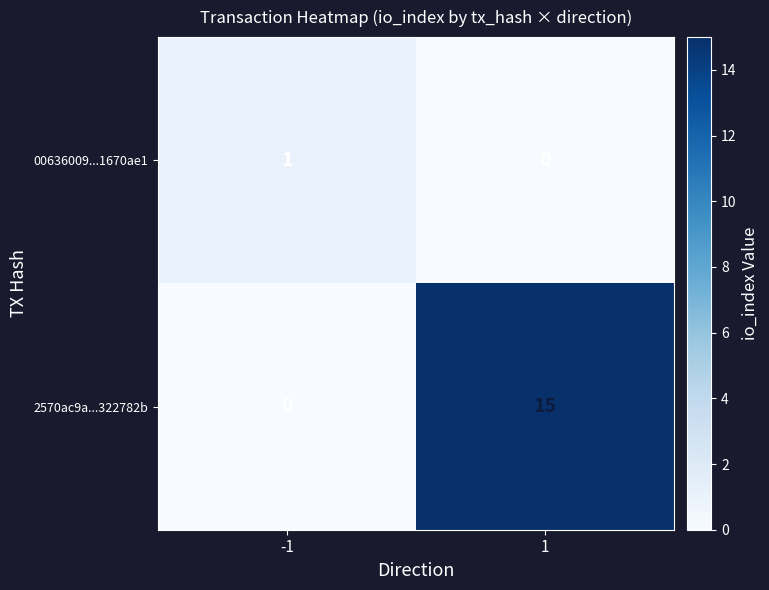

Which series has the largest total across all categories?

2570ac9a...322782b